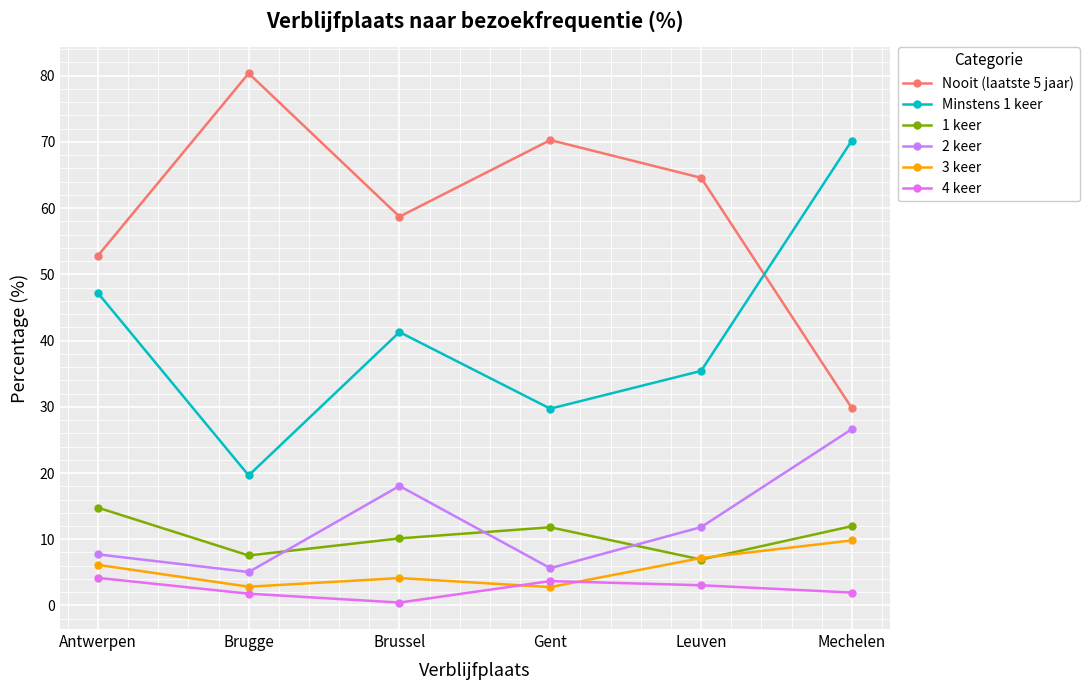

At which category does the chart reach its minimum across all series?

Brussel